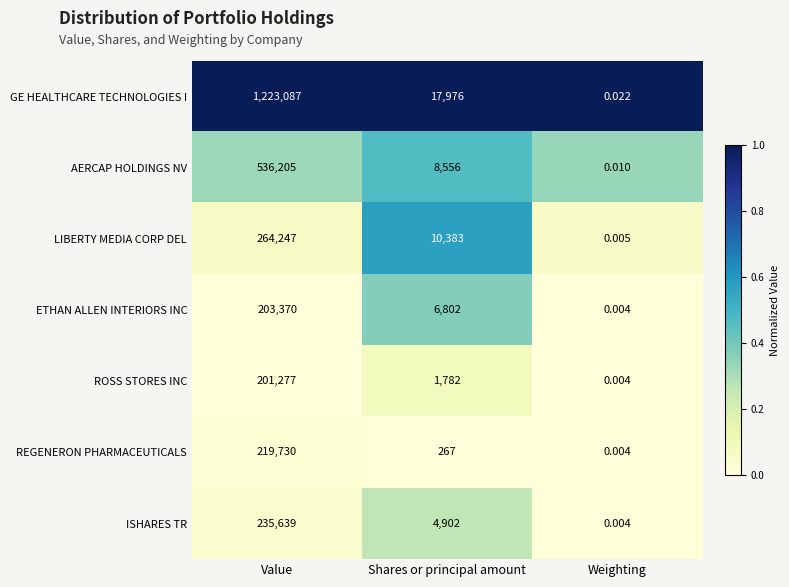

Which series has the largest range (max minus min)?

GE HEALTHCARE TECHNOLOGIES I